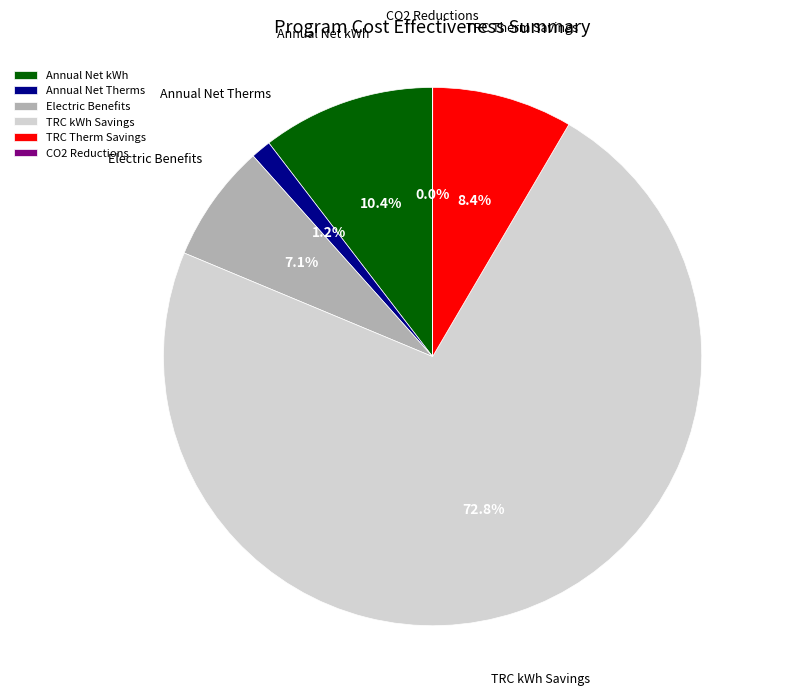

What is the largest slice in the pie chart?

TRC kWh Savings